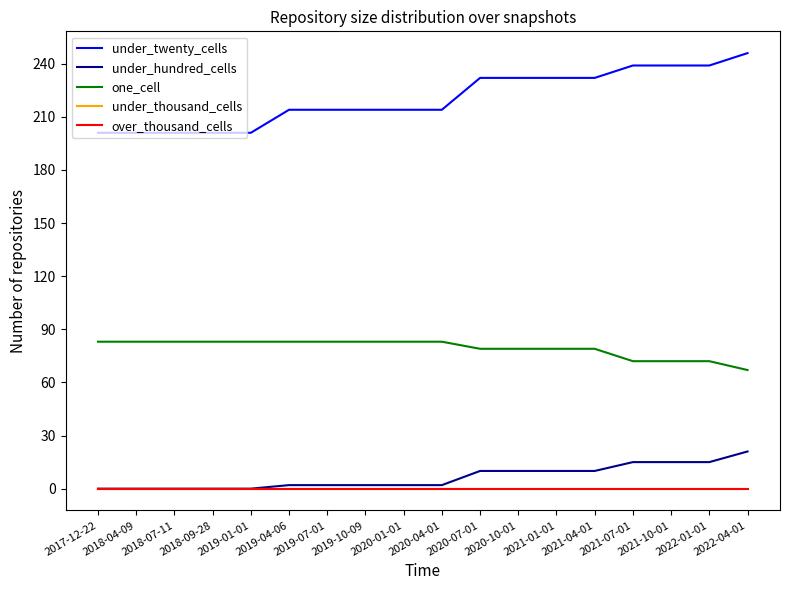

Reading left to right, transcribe all the data shown in this chart.

under_twenty_cells: 2017-12-22=201	2018-04-09=201	2018-07-11=201	2018-09-28=201	2019-01-01=201	2019-04-06=214	2019-07-01=214	2019-10-09=214	2020-01-01=214	2020-04-01=214	2020-07-01=232	2020-10-01=232	2021-01-01=232	2021-04-01=232	2021-07-01=239	2021-10-01=239	2022-01-01=239	2022-04-01=246
under_hundred_cells: 2017-12-22=0	2018-04-09=0	2018-07-11=0	2018-09-28=0	2019-01-01=0	2019-04-06=2	2019-07-01=2	2019-10-09=2	2020-01-01=2	2020-04-01=2	2020-07-01=10	2020-10-01=10	2021-01-01=10	2021-04-01=10	2021-07-01=15	2021-10-01=15	2022-01-01=15	2022-04-01=21
one_cell: 2017-12-22=83	2018-04-09=83	2018-07-11=83	2018-09-28=83	2019-01-01=83	2019-04-06=83	2019-07-01=83	2019-10-09=83	2020-01-01=83	2020-04-01=83	2020-07-01=79	2020-10-01=79	2021-01-01=79	2021-04-01=79	2021-07-01=72	2021-10-01=72	2022-01-01=72	2022-04-01=67
under_thousand_cells: 2017-12-22=0	2018-04-09=0	2018-07-11=0	2018-09-28=0	2019-01-01=0	2019-04-06=0	2019-07-01=0	2019-10-09=0	2020-01-01=0	2020-04-01=0	2020-07-01=0	2020-10-01=0	2021-01-01=0	2021-04-01=0	2021-07-01=0	2021-10-01=0	2022-01-01=0	2022-04-01=0
over_thousand_cells: 2017-12-22=0	2018-04-09=0	2018-07-11=0	2018-09-28=0	2019-01-01=0	2019-04-06=0	2019-07-01=0	2019-10-09=0	2020-01-01=0	2020-04-01=0	2020-07-01=0	2020-10-01=0	2021-01-01=0	2021-04-01=0	2021-07-01=0	2021-10-01=0	2022-01-01=0	2022-04-01=0